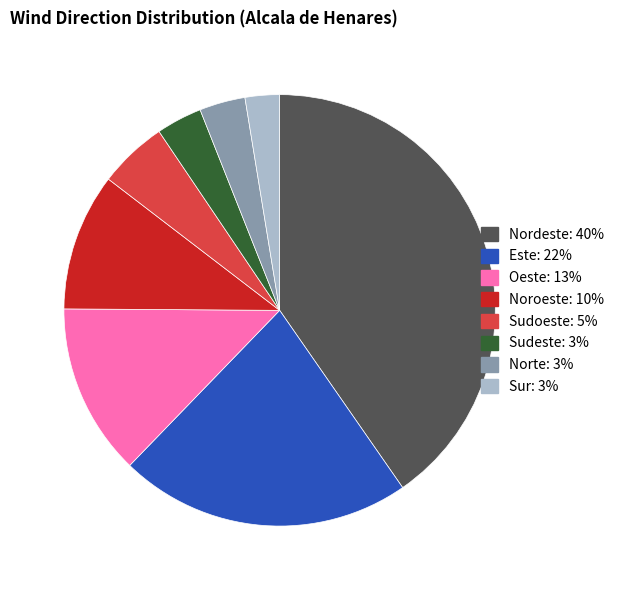

Is there a majority slice in this chart?

No